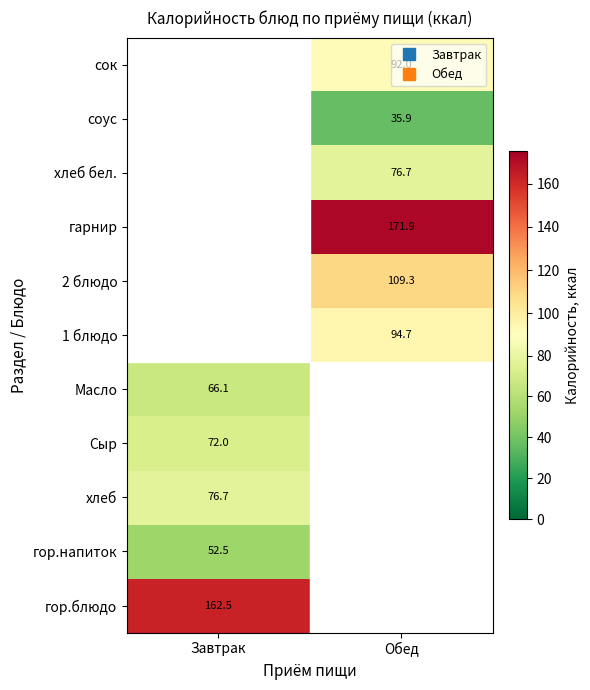

What is the minimum value shown in the chart?

35.9